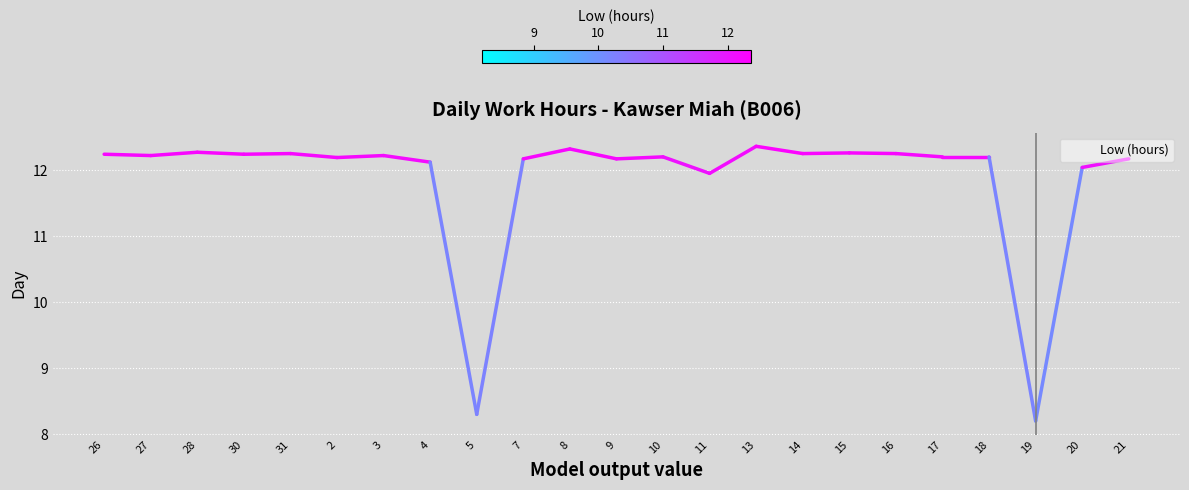

The chart shows a value of 12.2 at 2. True or false?

True